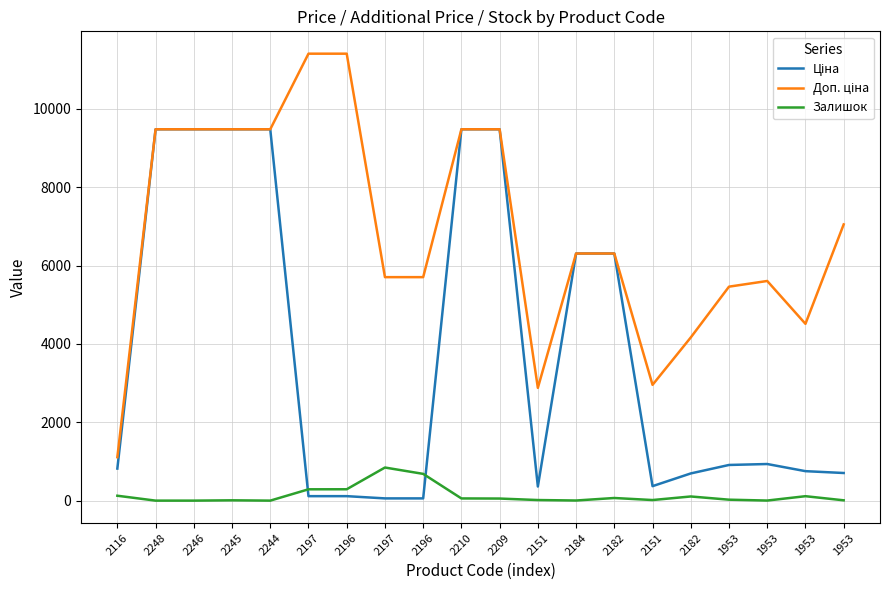

True or false: Ціна and Доп. ціна cross at least once.

False